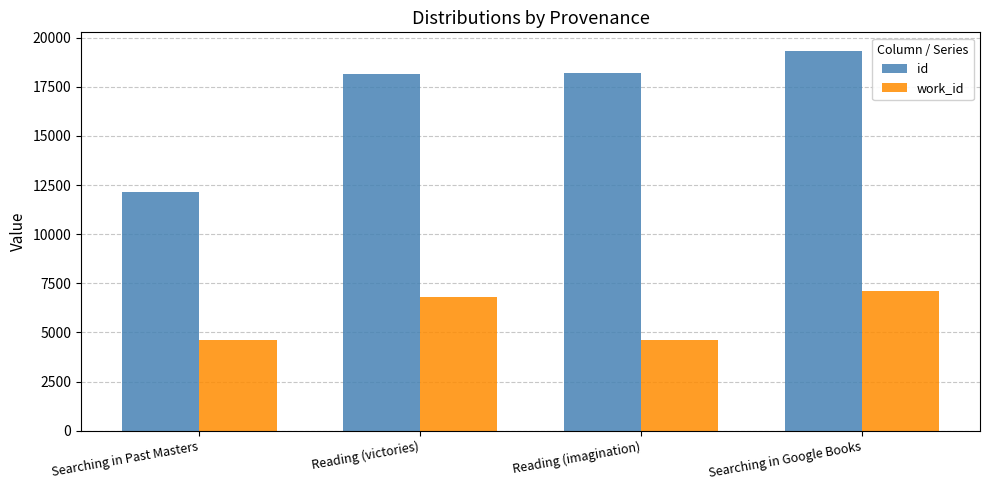

What is the difference between the highest and lowest values at Reading (victories)?

11355